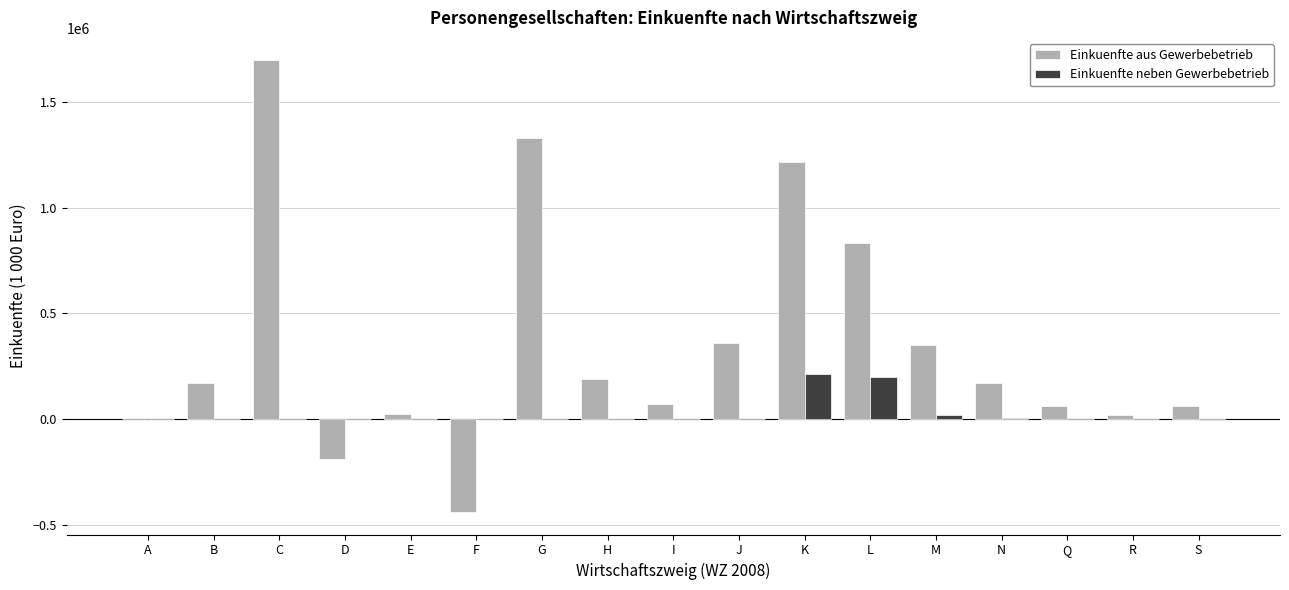

At which label is Einkuenfte aus Gewerbebetrieb closest to 628765?

L